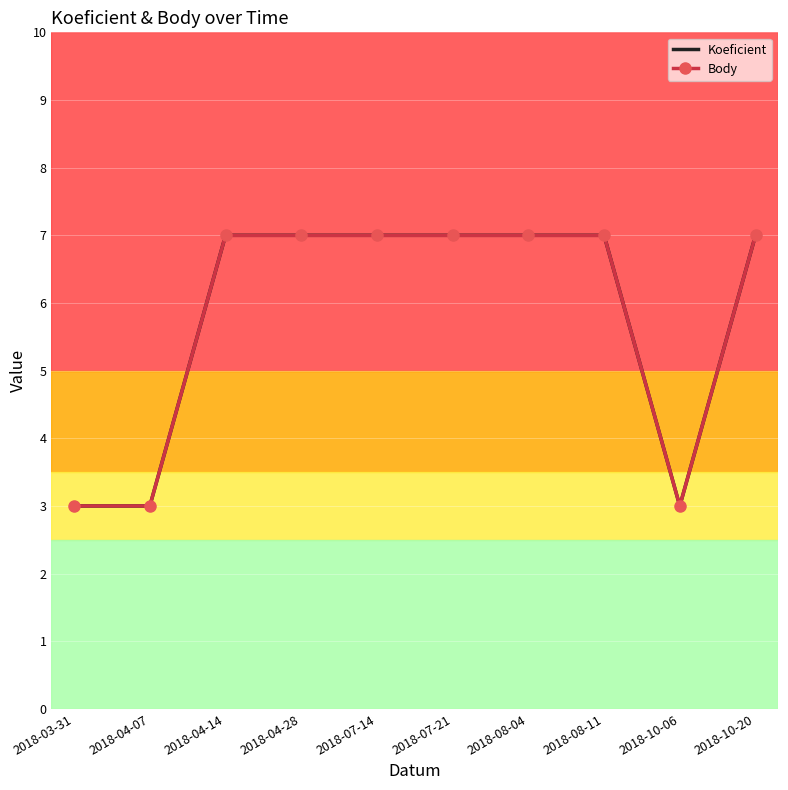

What position from the left is 2018-10-06?

9